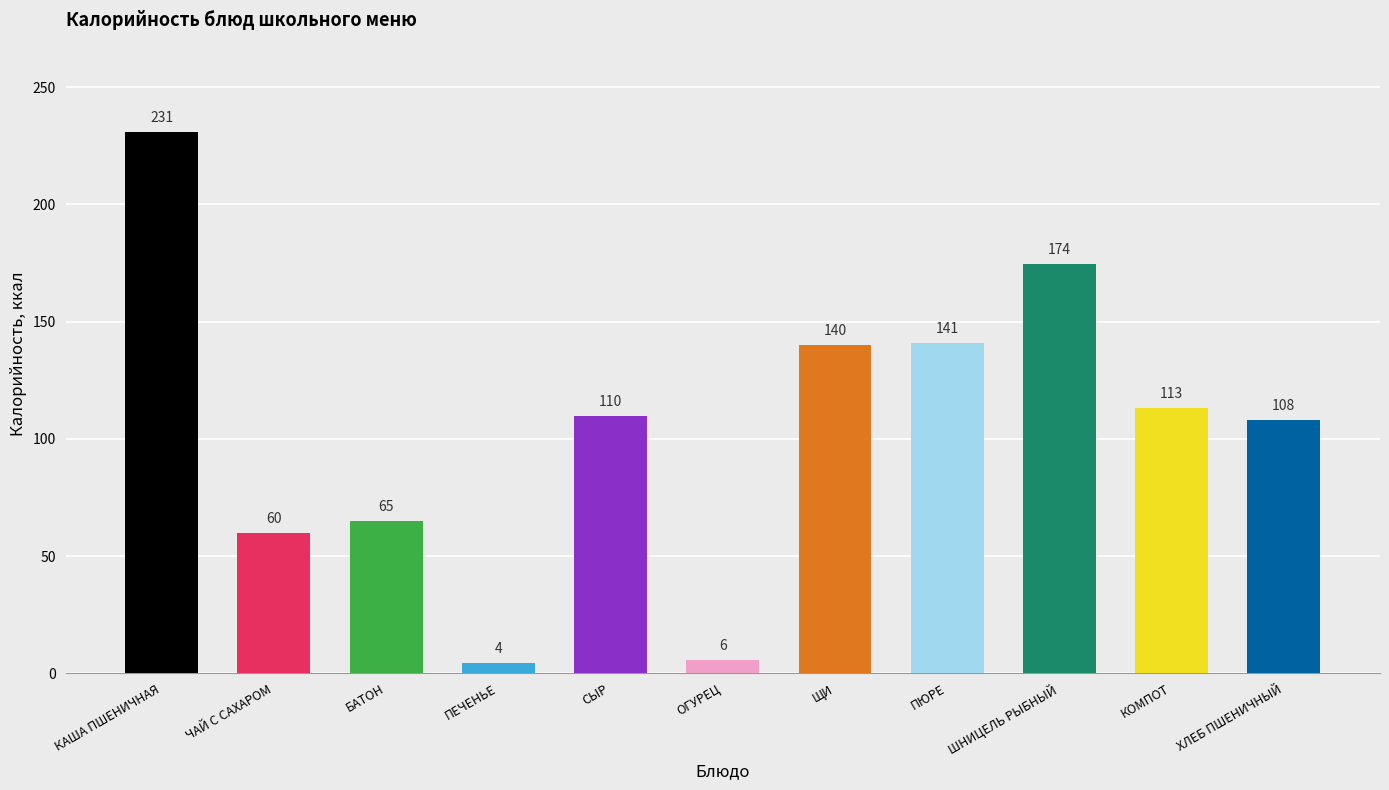

What is the average value?

104.7